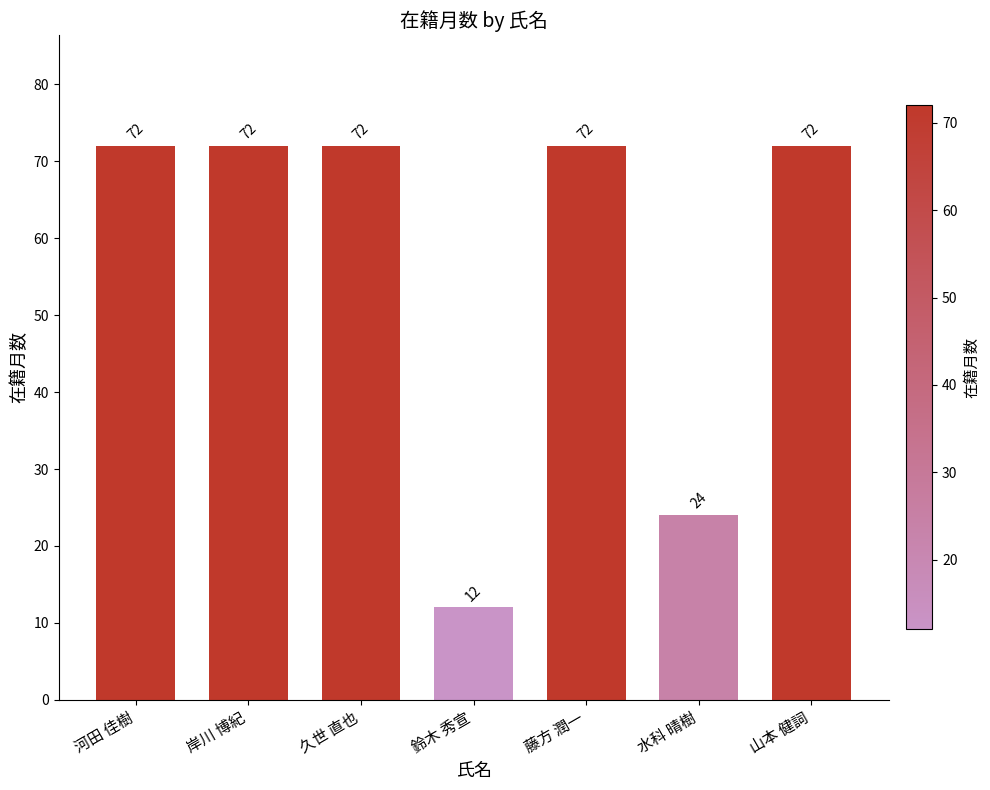

What is the greatest value displayed?

72